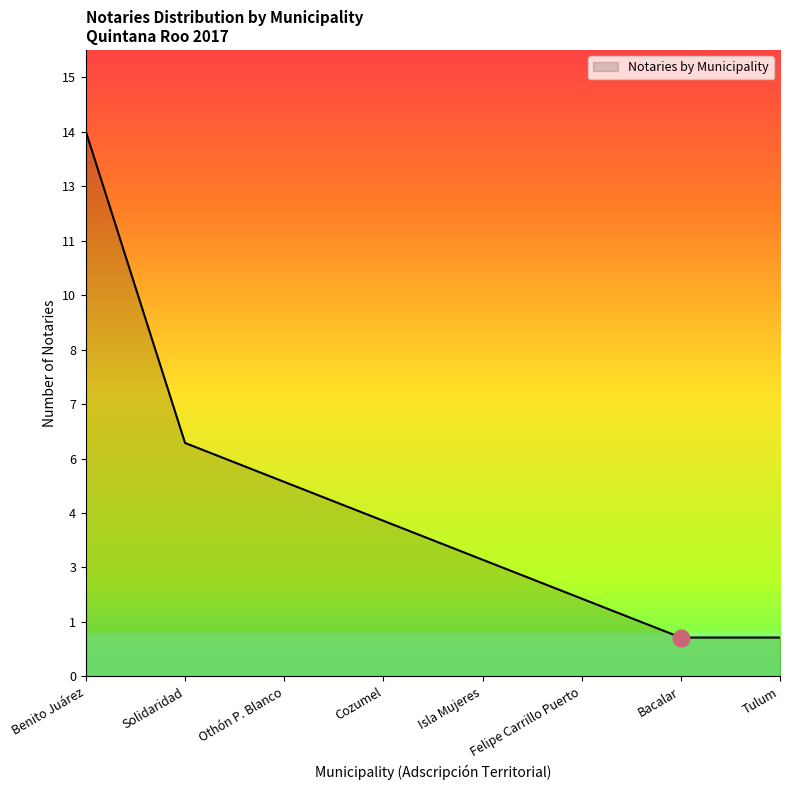

Where does the data first go above 4?

Benito Juárez